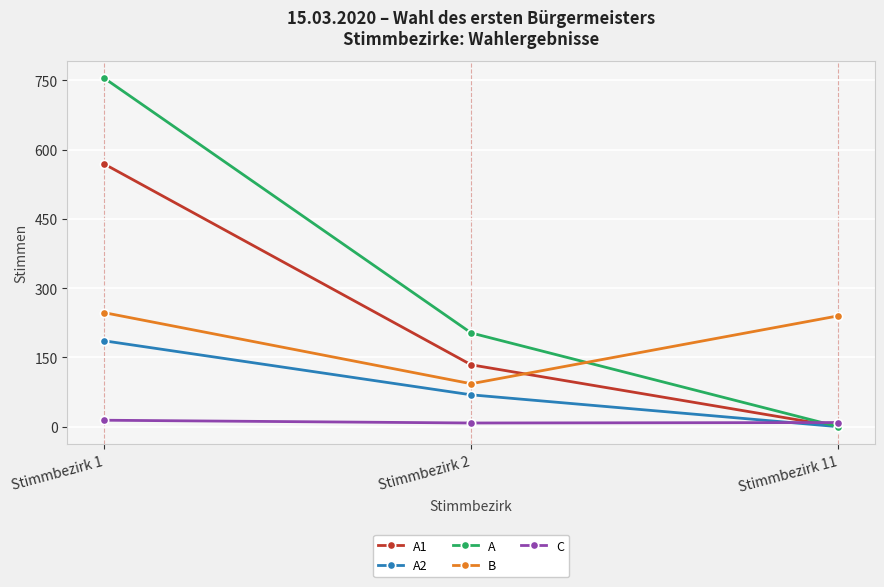

What is the sum of the A values at Stimmbezirk 1 and Stimmbezirk 11?

755